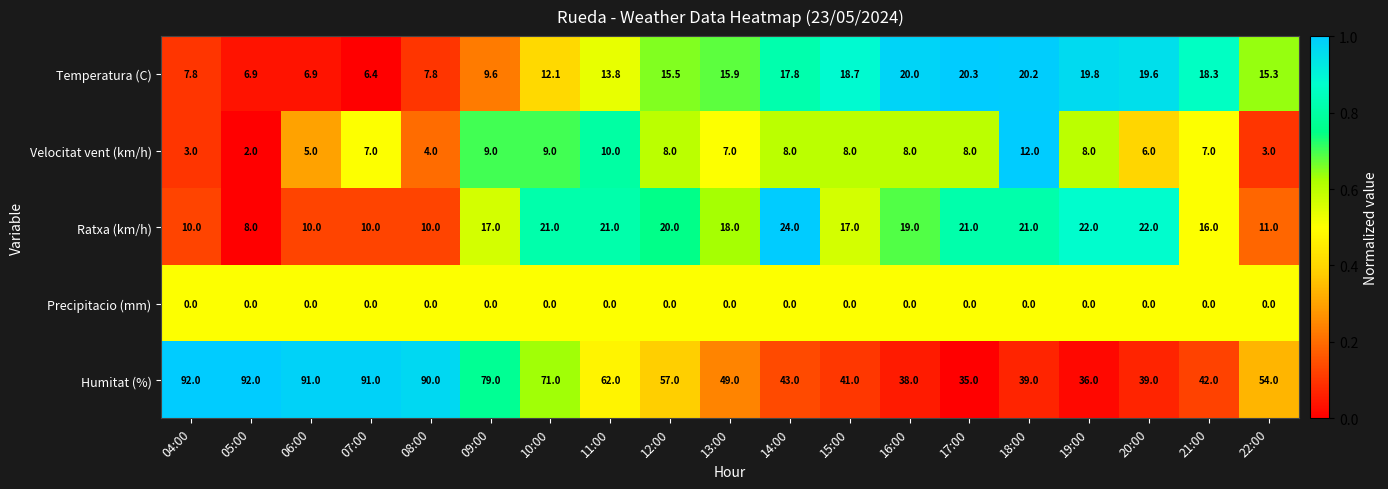

At which category is the sum across all series the highest?

09:00